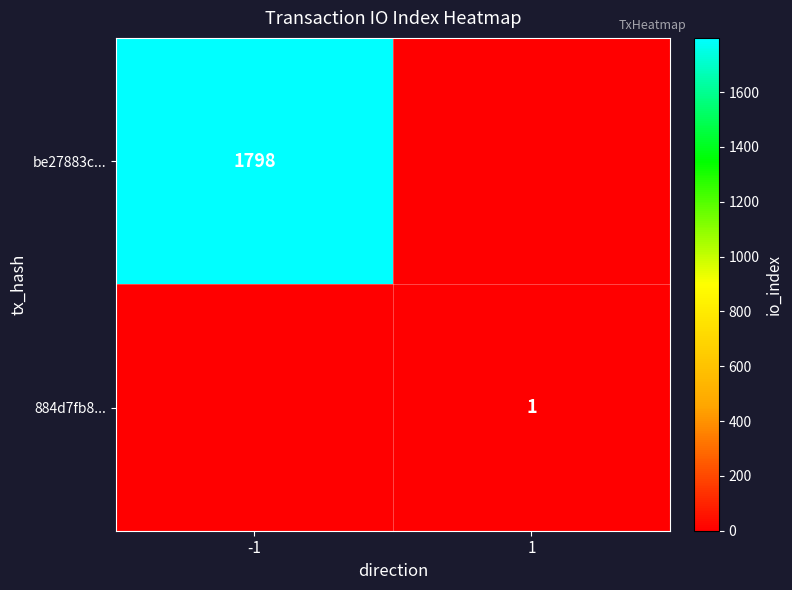

At which category does the chart reach its minimum across all series?

1